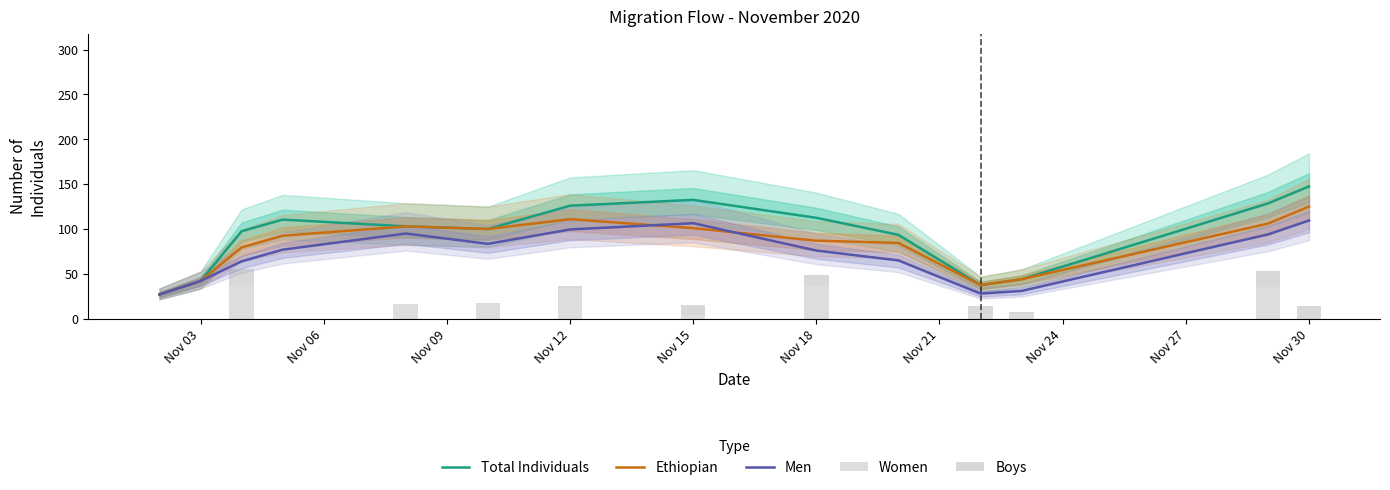

Reading left to right, what are all the values shown in this chart?

Total Individuals: 27.0	42.0	97.5	110.5	103.0	100.0	126.0	132.5	112.5	93.5	37.5	44.0	128.5	147.5
Ethiopian: 27.0	42.0	79.5	92.5	103.0	100.0	111.0	101.0	87.0	84.5	37.5	44.0	106.0	125.0
Men: 27.0	42.0	64.0	77.0	95.0	83.5	99.5	106.5	76.0	65.0	28.0	31.0	94.0	109.5
Women: 0.0	0.0	38.0	0.0	16.0	17.0	34.0	4.0	37.0	0.0	5.0	5.0	35.0	0.0
Boys: 0.0	0.0	18.0	0.0	0.0	0.0	2.0	11.0	12.0	0.0	9.0	2.0	18.0	14.0